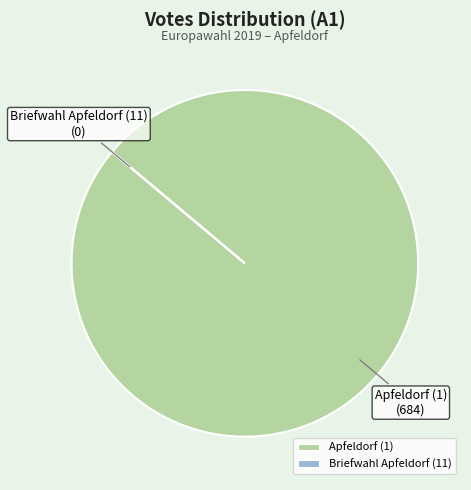

Does any single category account for the majority?

Yes